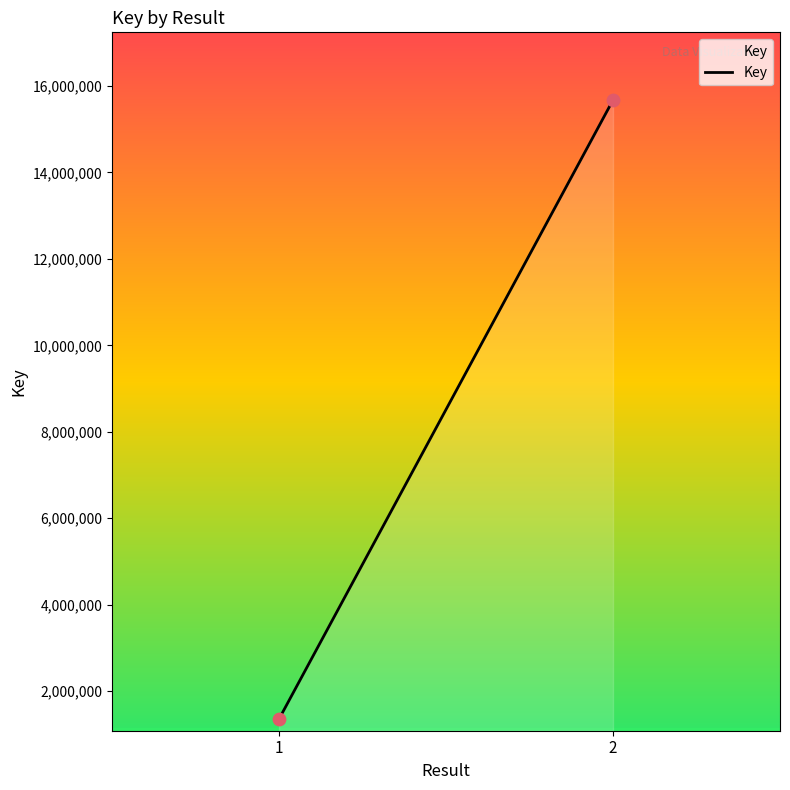

What is the average Y value?

8512959